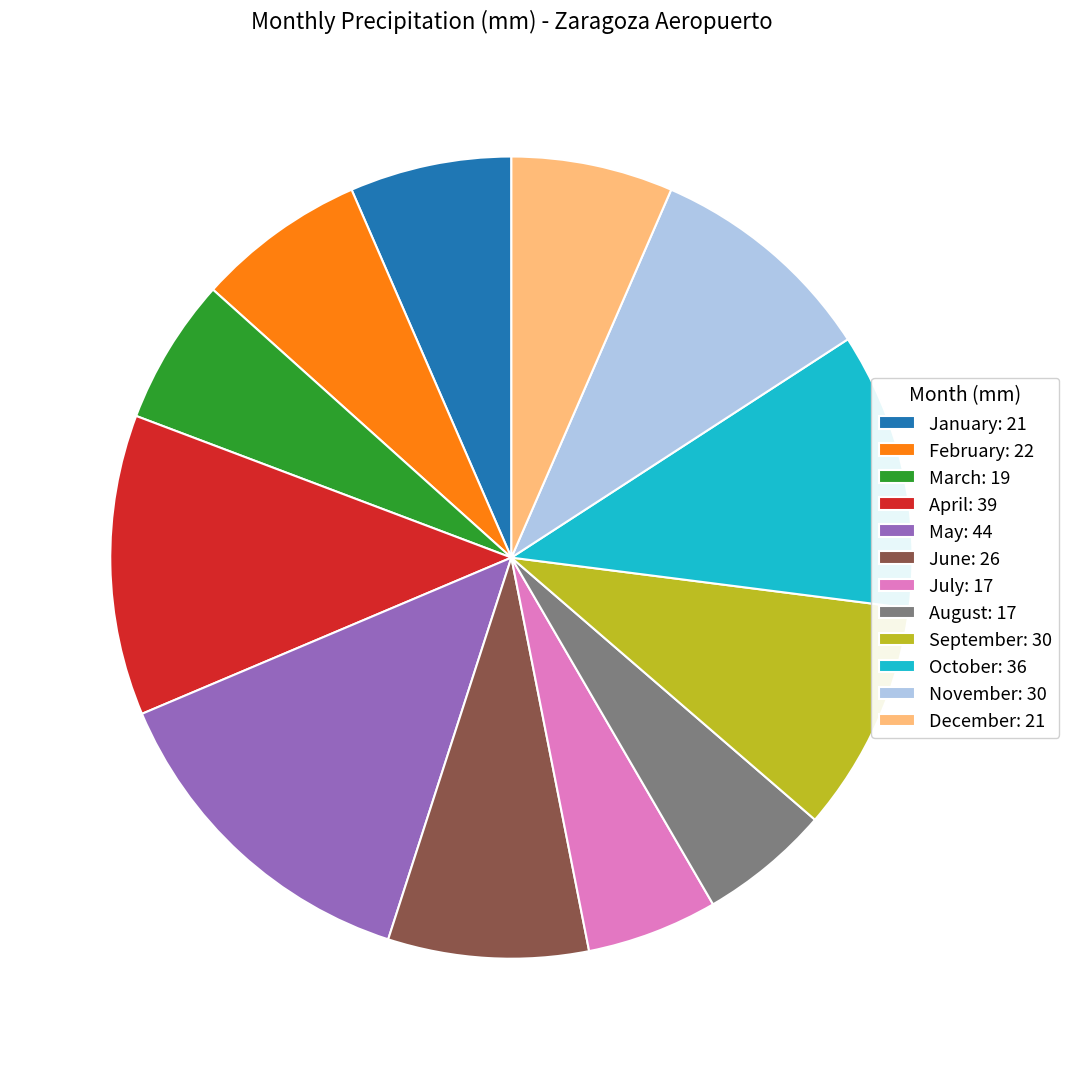

Approximately how many times larger is the value at June: 26 compared to January: 21?

1.2